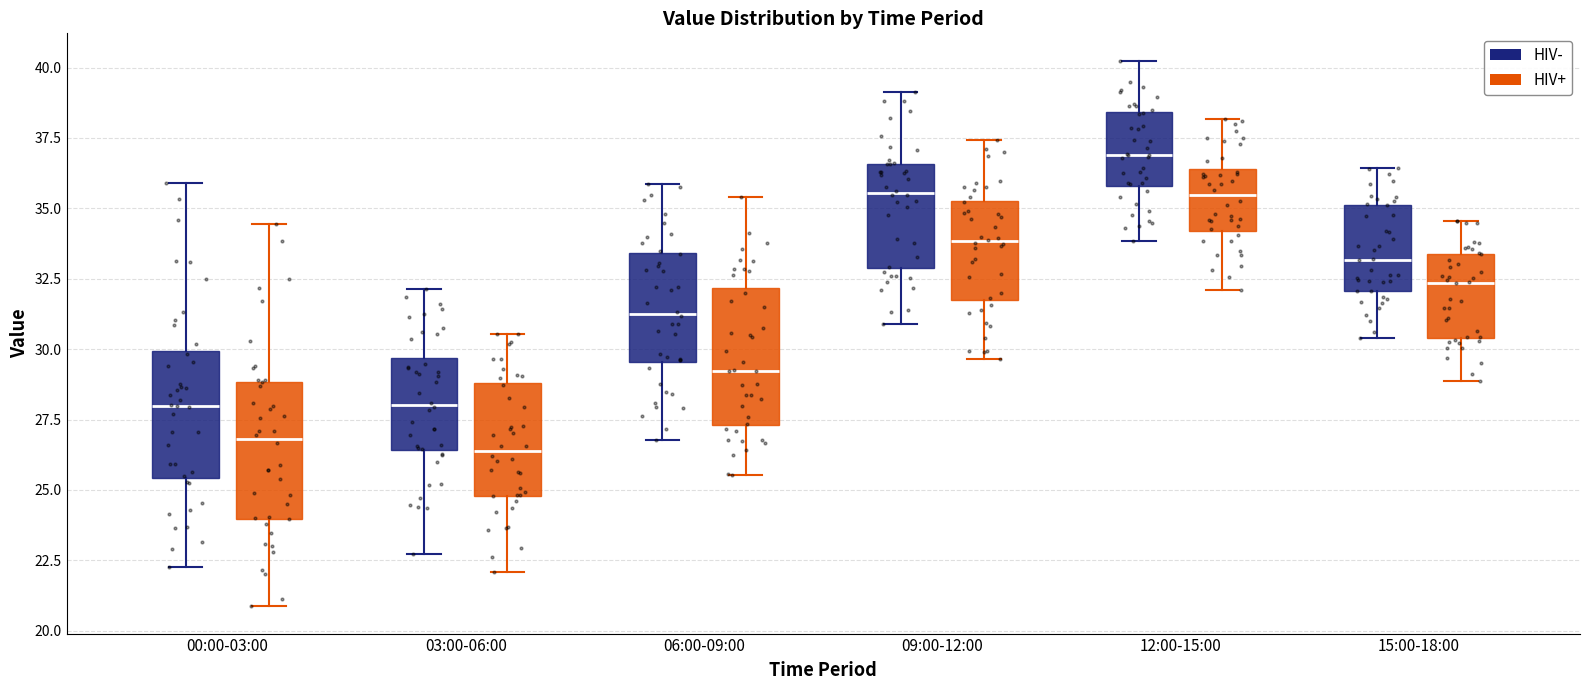

Where is the lower edge of the box for 12:00-15:00 (HIV+) on the y-axis? The values are not printed on the chart, so give them approximately, as read against the axis.

34.0